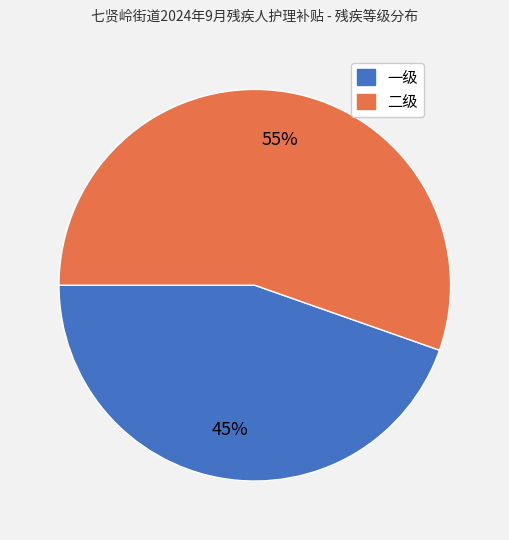

How many segments does this pie chart have?

2